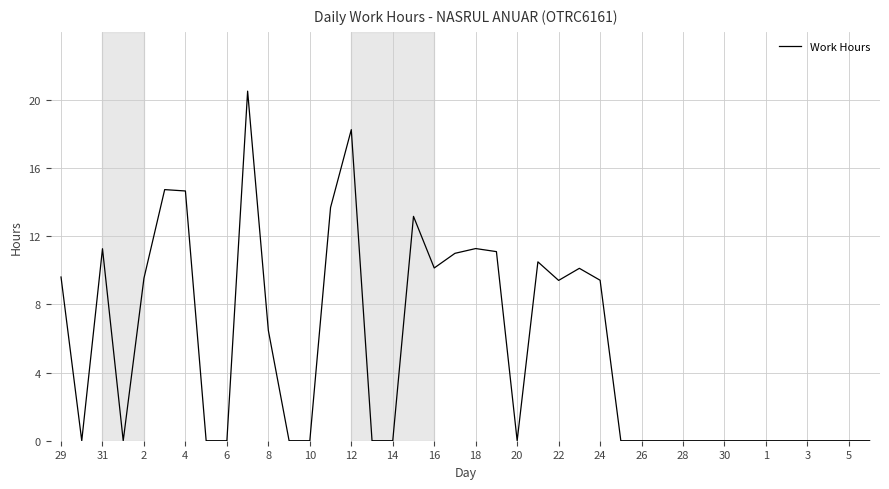

What is the difference between the maximum and minimum values?

20.5